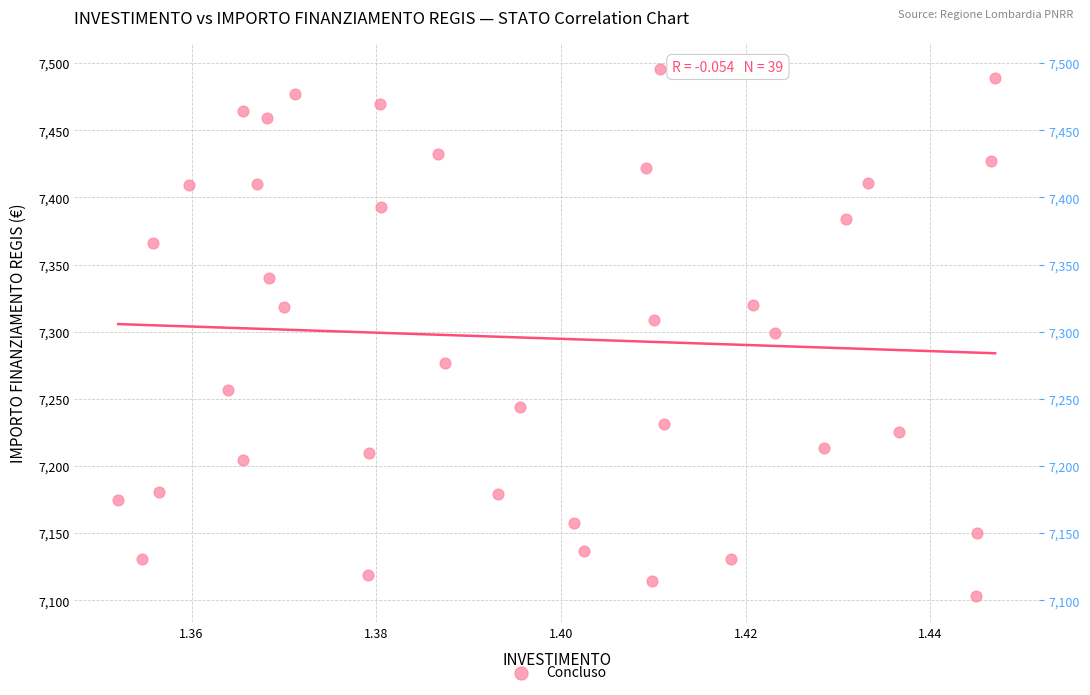

What is the range of Y values (max minus min)?

392.5